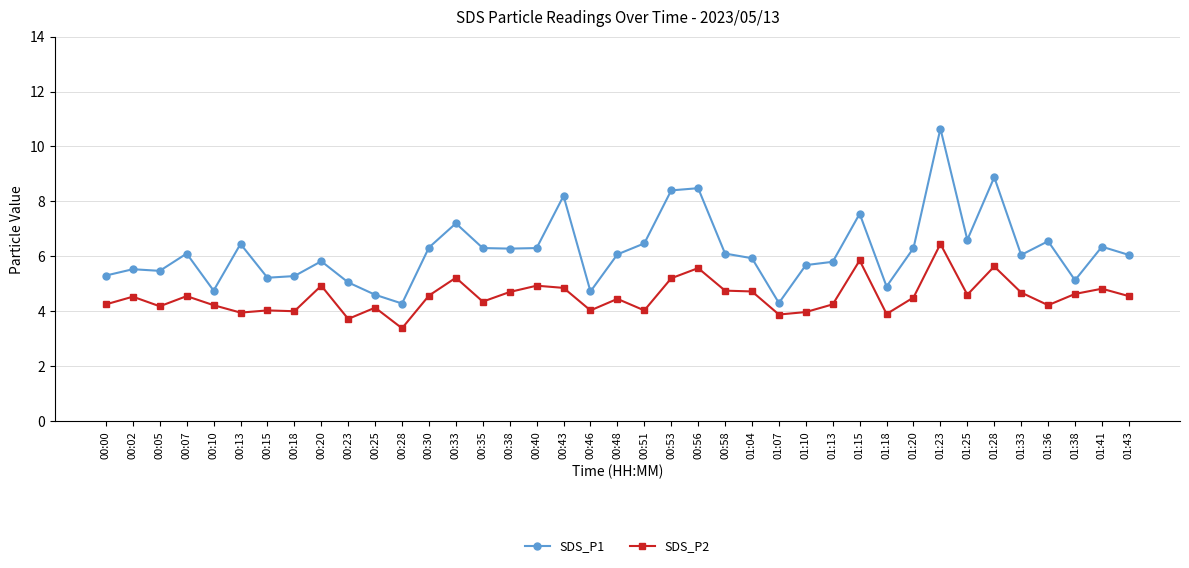

Count the number of data series in this chart.

2